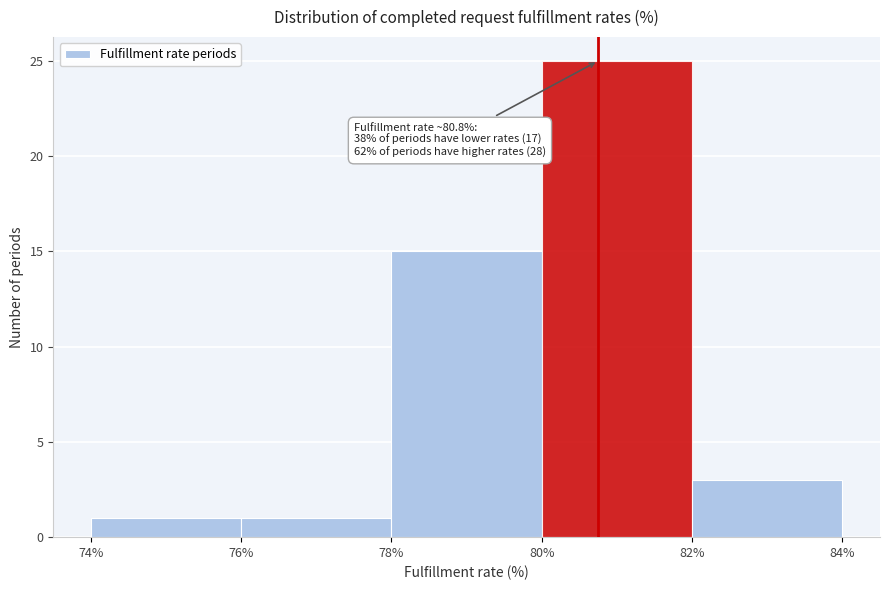

Over which range of the x-axis is the bar tallest?

80% to 82%